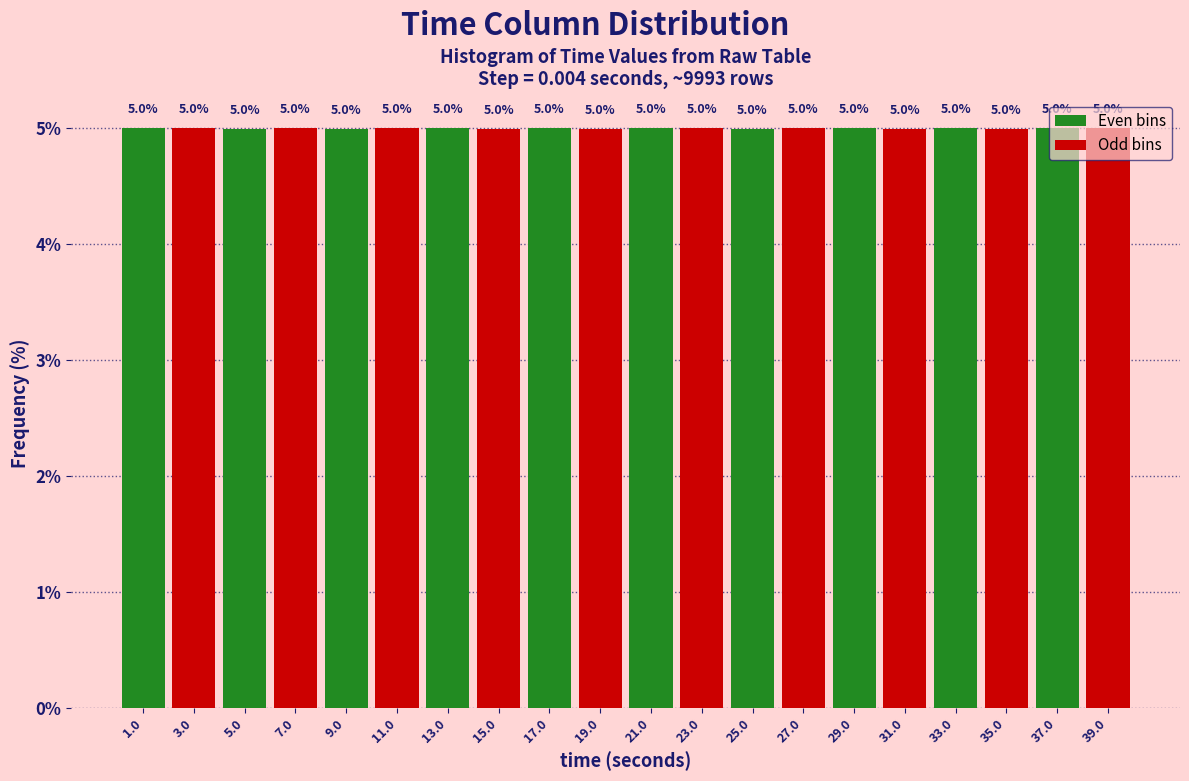

Reading left to right, list every bar in this chart as the range it spans on the x-axis followed by its height. The bar edges are not printed on the chart, so give them approximately, as read against the axis.

0 to 2: 5.0
2 to 4: 5.0
4 to 6: 5.0
6 to 8: 5.0
8 to 10: 5.0
10 to 12: 5.0
12 to 14: 5.0
14 to 16: 5.0
16 to 18: 5.0
18 to 20: 5.0
20 to 22: 5.0
22 to 24: 5.0
24 to 26: 5.0
26 to 28: 5.0
28 to 30: 5.0
30 to 32: 5.0
32 to 34: 5.0
34 to 36: 5.0
36 to 38: 5.0
38 to 40: 5.0